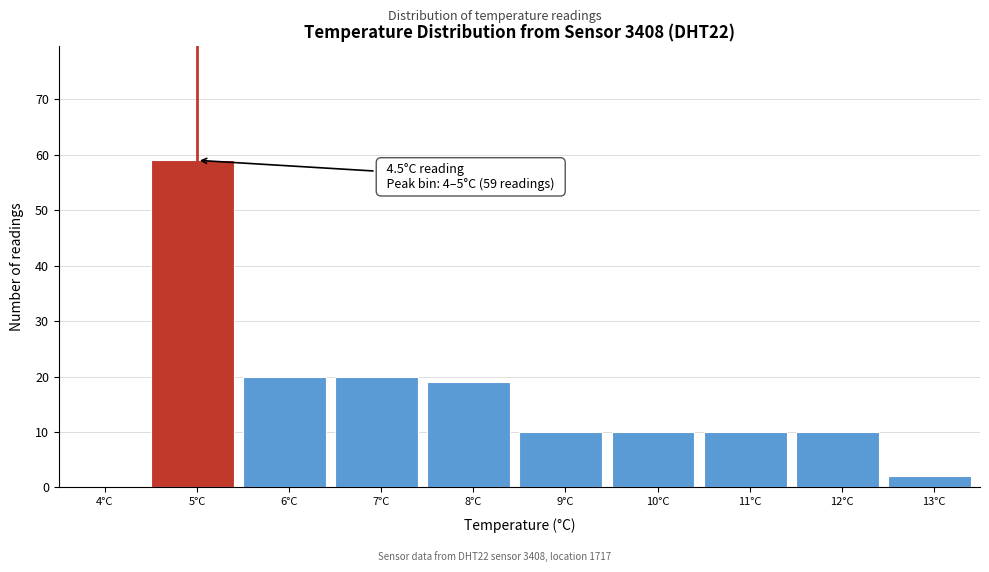

Which range on the x-axis has the tallest bar?

4.5 to 5.5